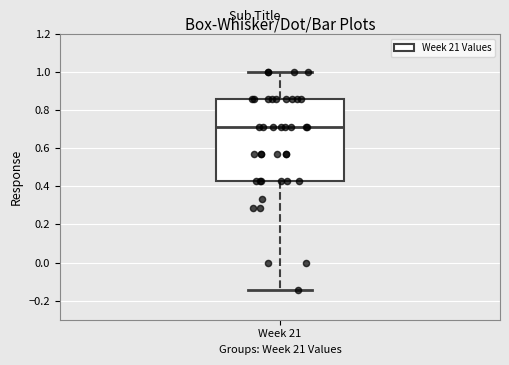

Transcribe this box plot: give where the median line is, the range the box spans, and where the two whiskers end, as read against the y-axis. The values are not printed on the chart, so give them approximately, as read against the axis.

median 0.72, box 0.42 to 0.86, whiskers -0.14 to 1.00